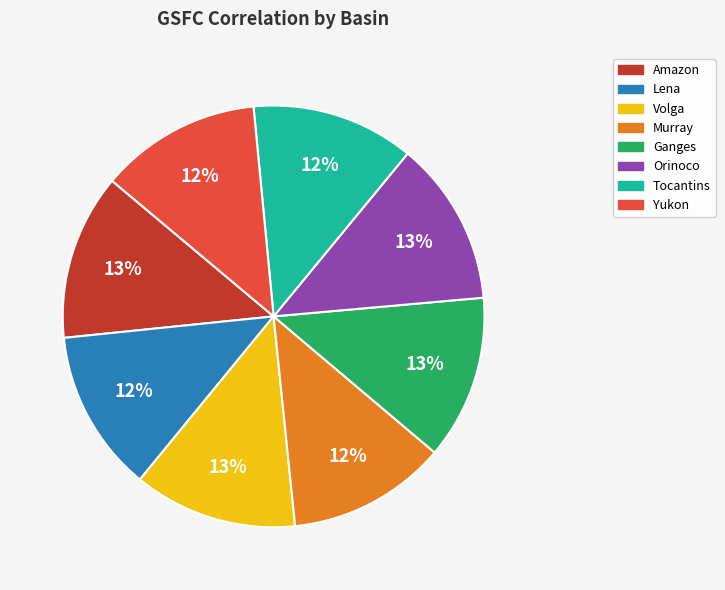

Is the sum of Lena and Yukon greater than half?

No